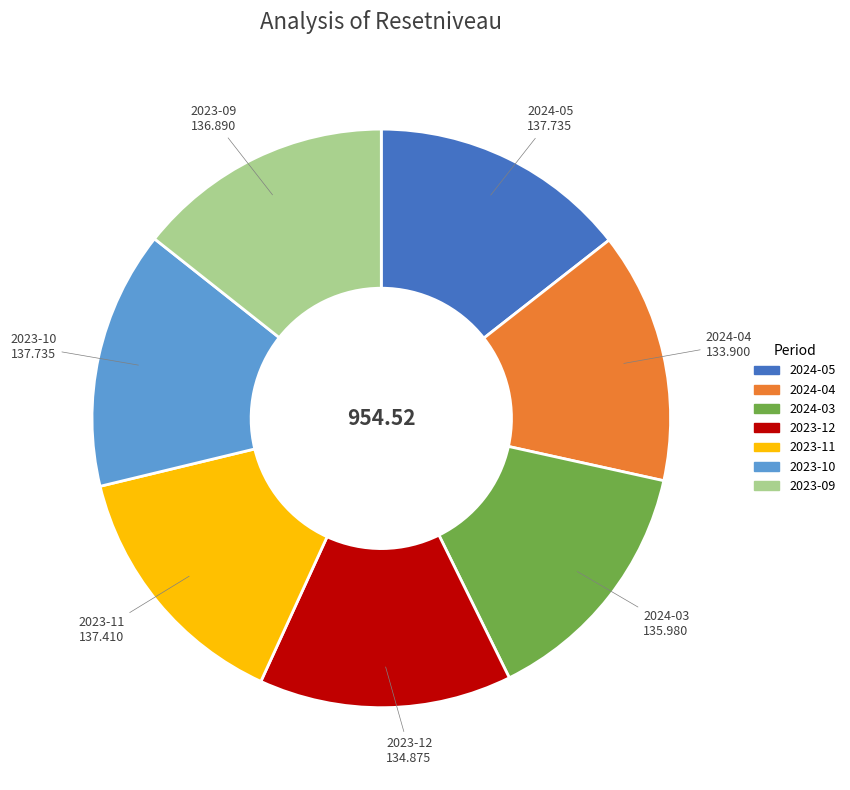

Is there a majority slice in this chart?

No